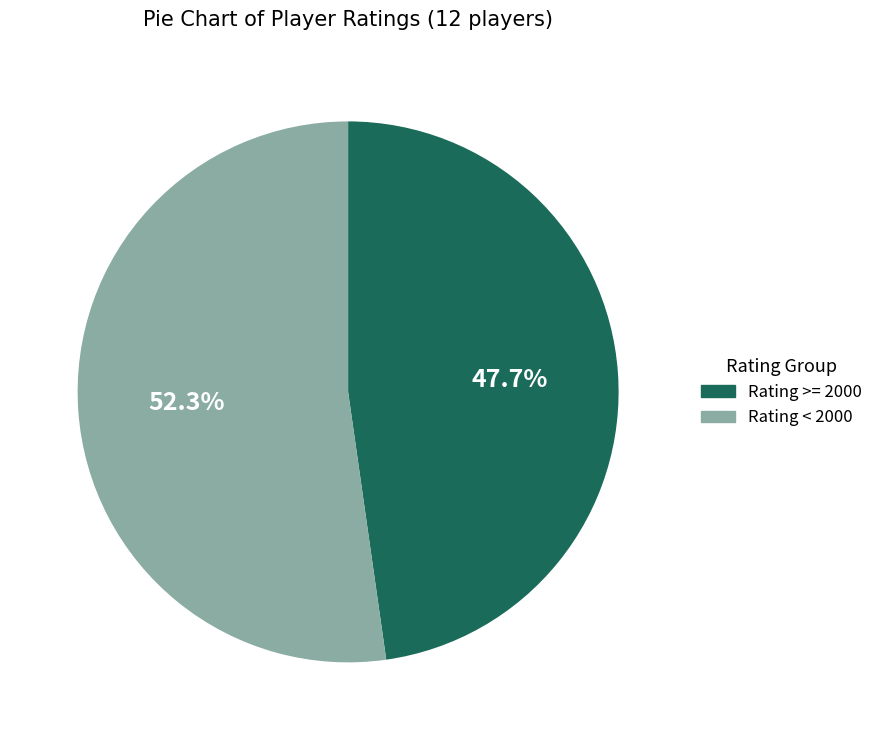

What portion of the pie excludes Rating >= 2000?

52.3%